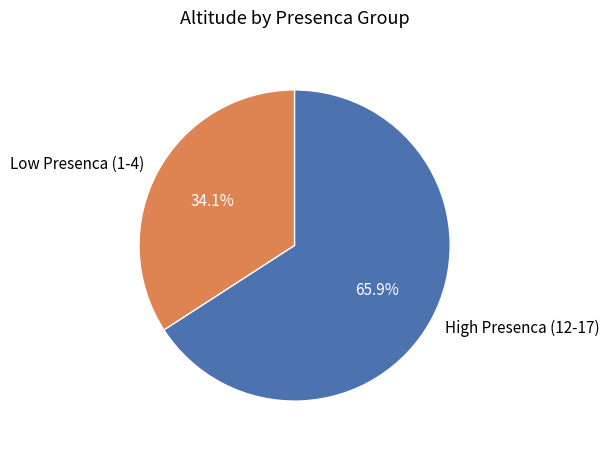

Rank the categories by value from highest to lowest.

High Presenca (12-17), Low Presenca (1-4)